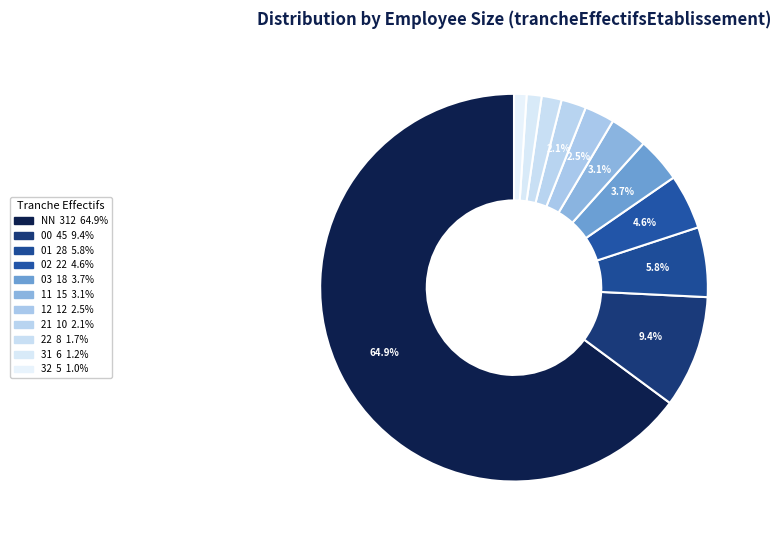

How many slices are in this pie chart?

11